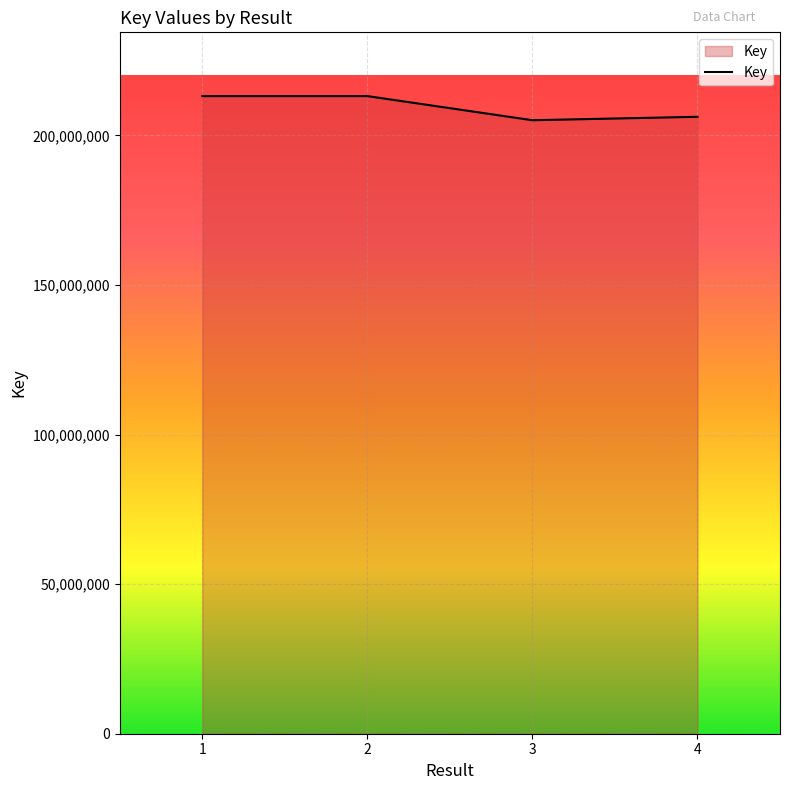

What is the minimum value shown in the chart?

205099871